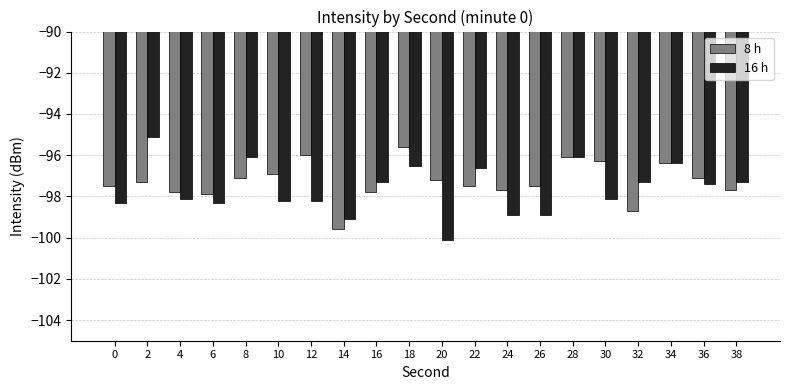

What is the difference between the maximum and minimum values in the 16 h series?

5.0